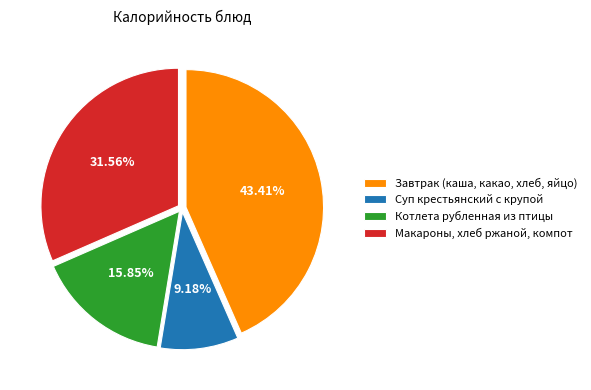

Approximately how many times larger is the value at Суп крестьянский с крупой compared to Макароны, хлеб ржаной, компот?

0.3